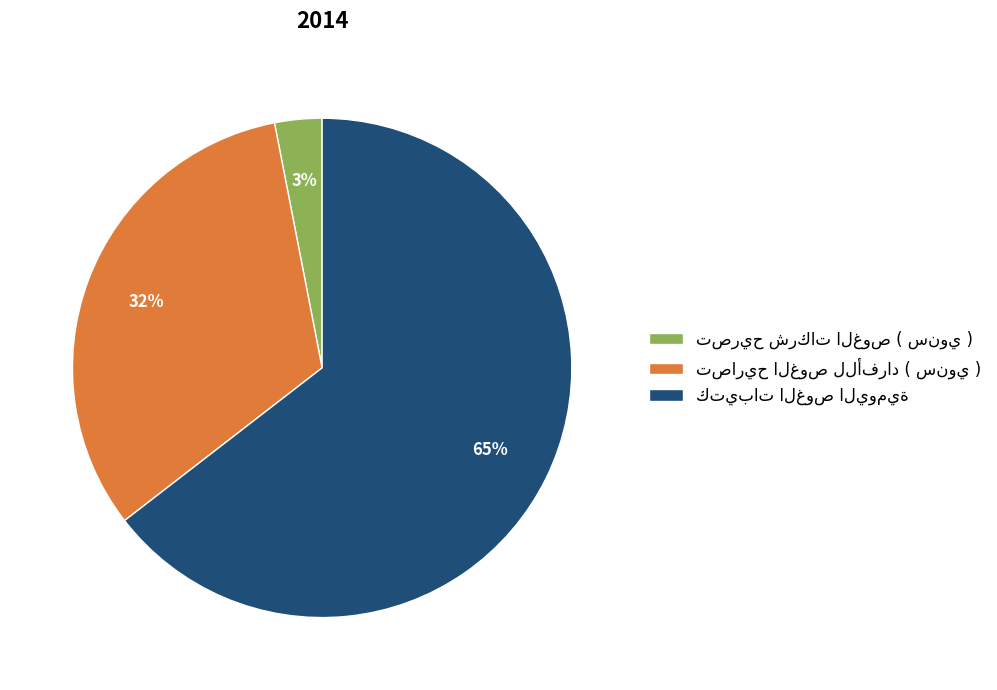

How many slices are in this pie chart?

3